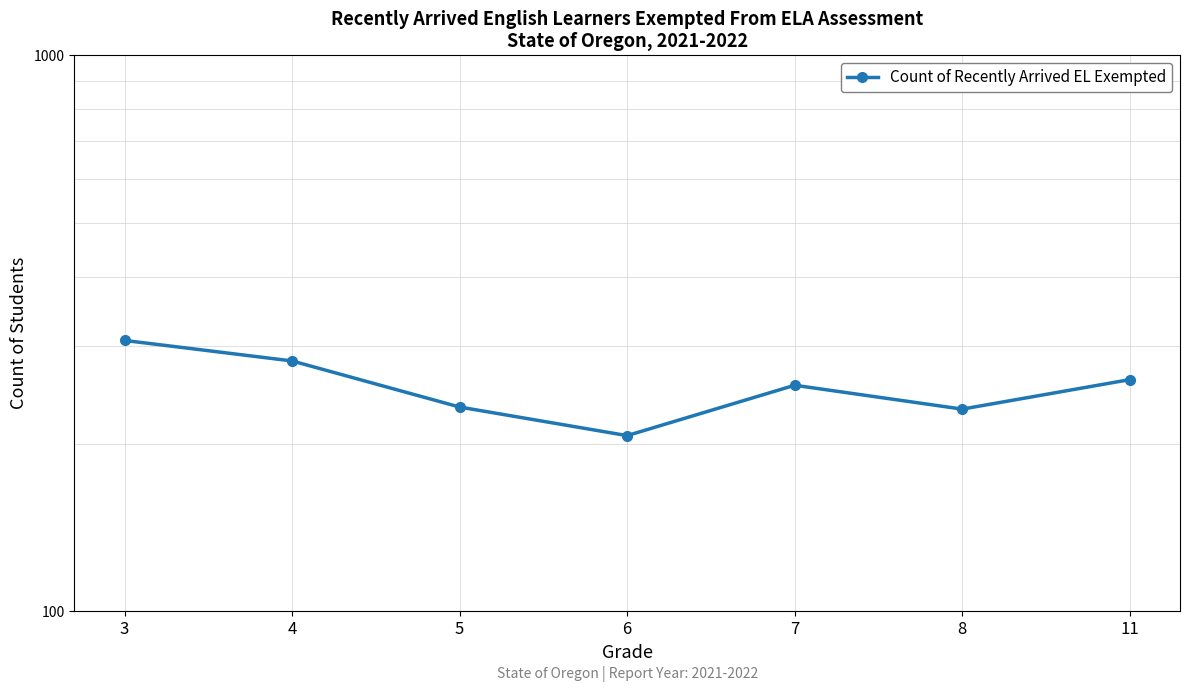

What is the value of the 2nd point from the left?

282